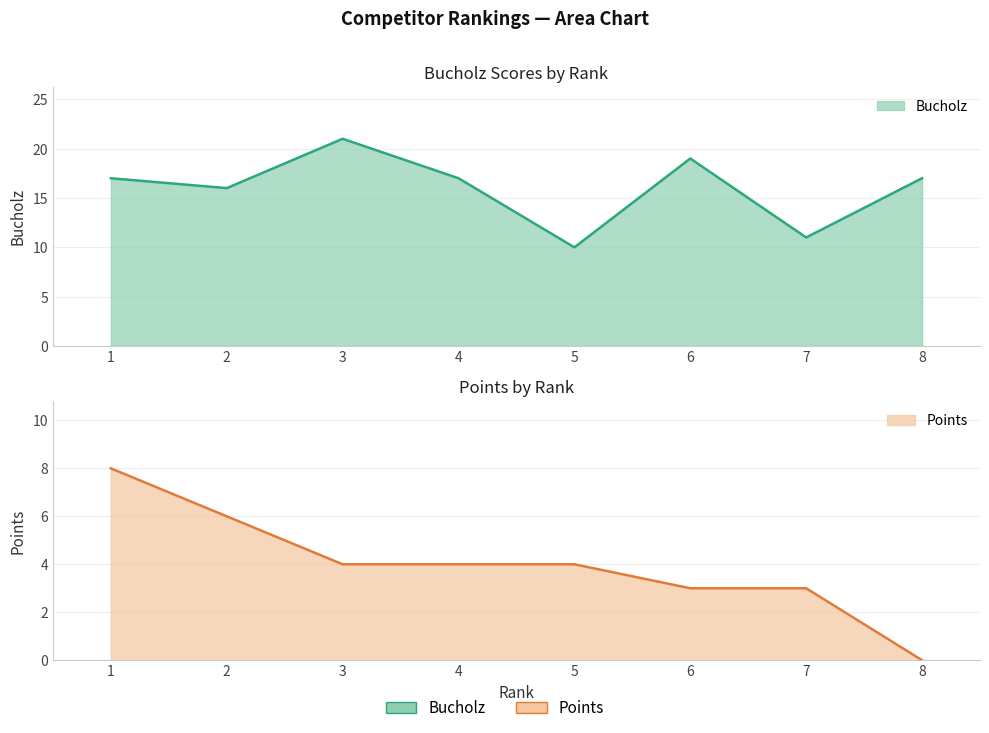

How many values in the Bucholz series exceed 17?

2